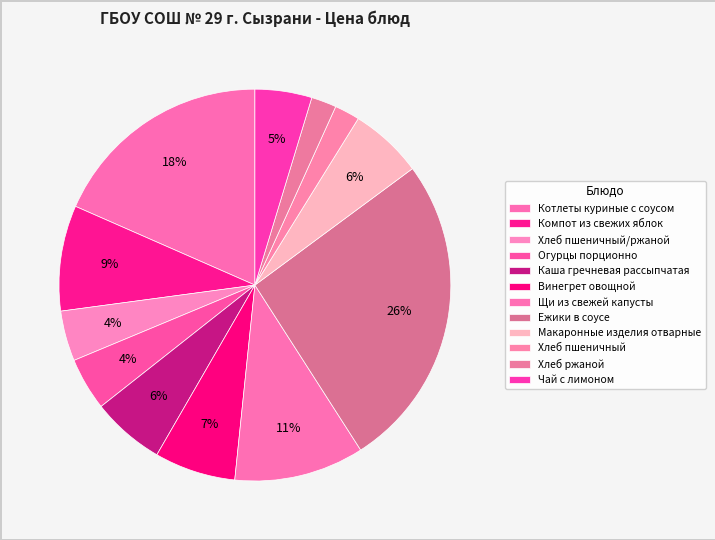

What is the smallest slice in the pie chart?

Хлеб пшеничный